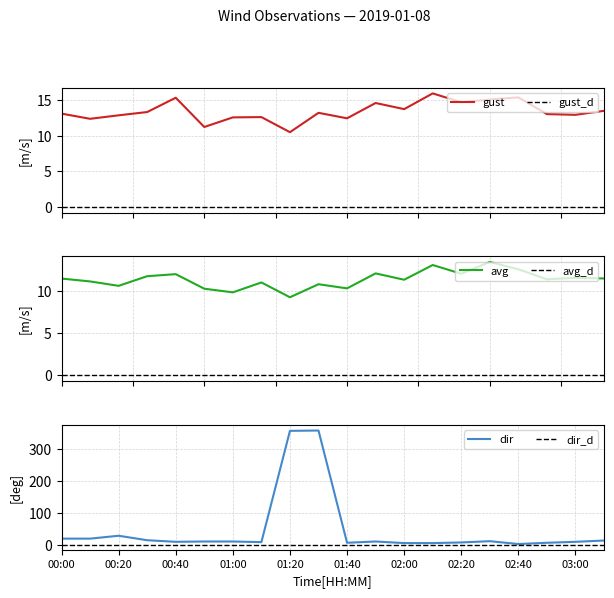

Where is dir nearest to the value 181?

00:20